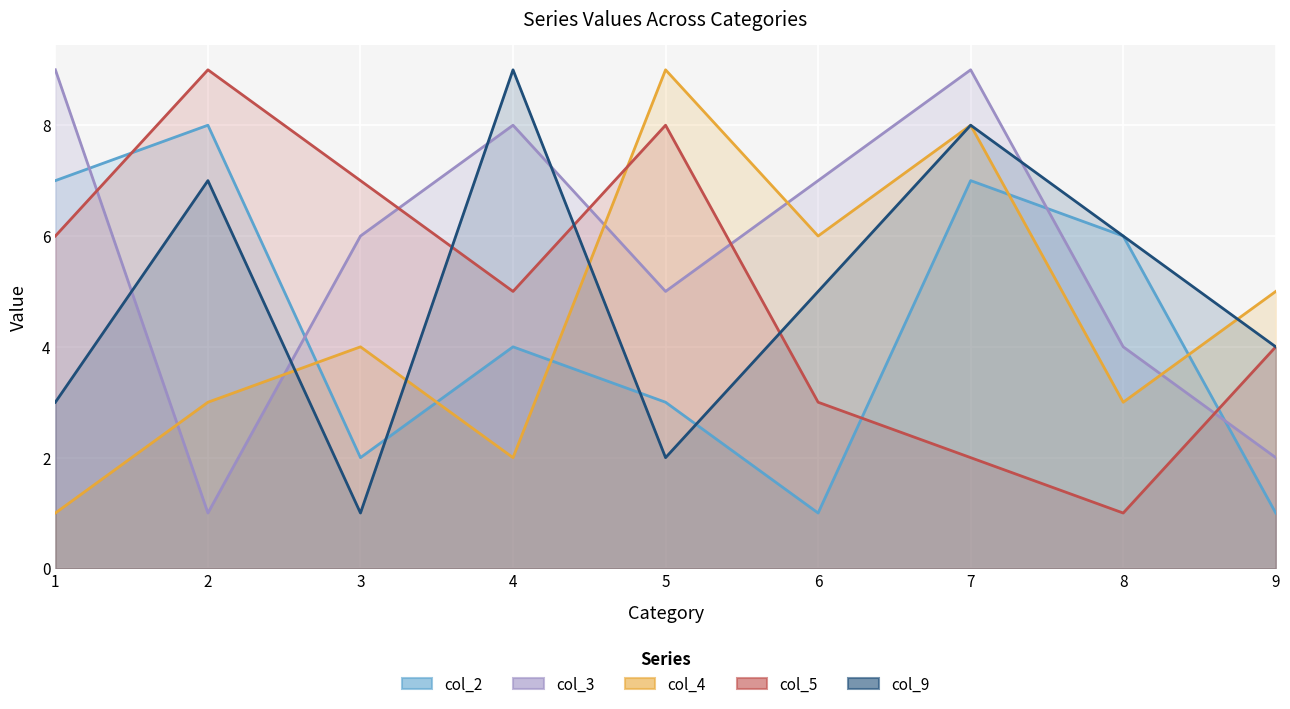

Which series has the largest total across all categories?

col_3